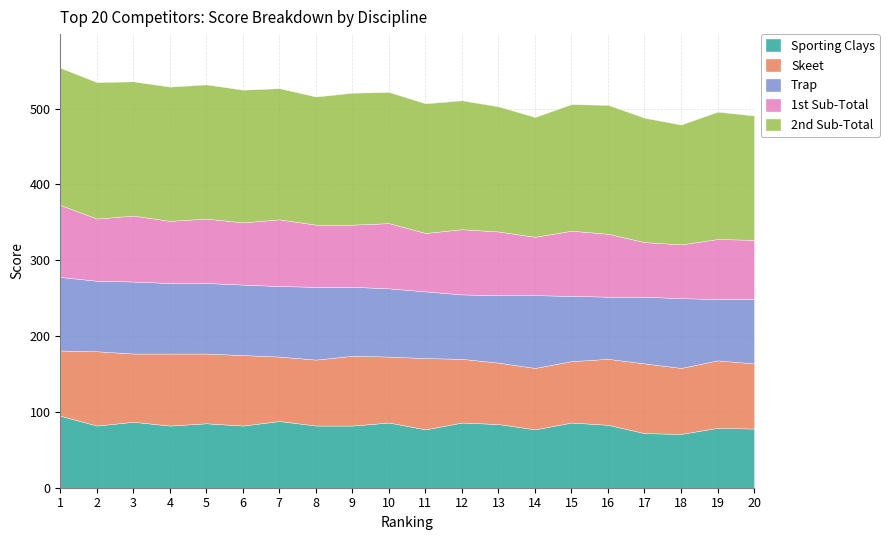

The Trap series shows 43 at 19. True or false?

False